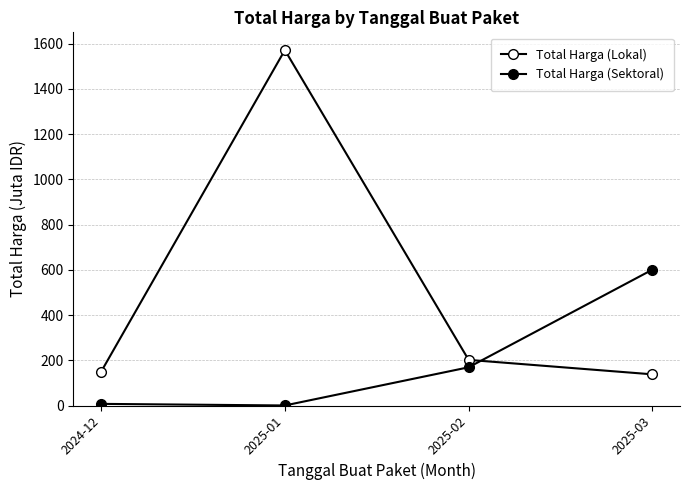

What is the label of the 3rd point from the left?

2025-02